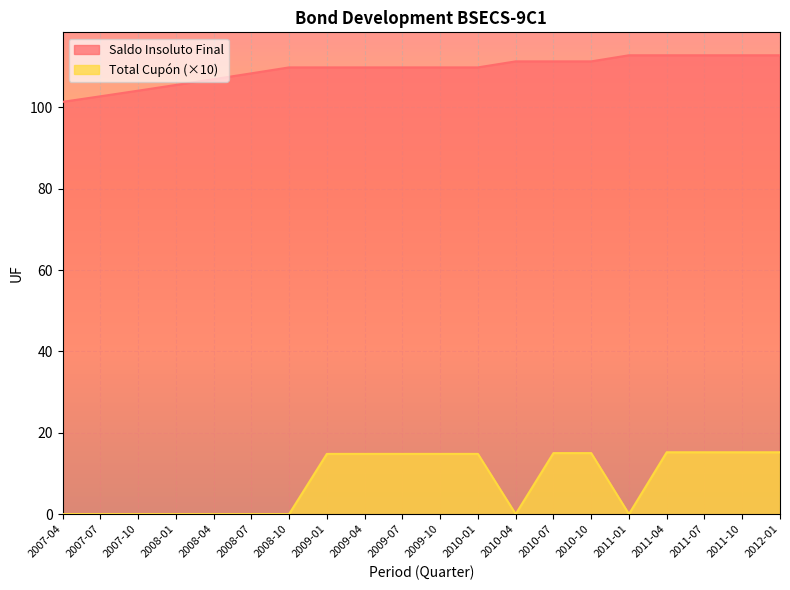

Reading right to left, list all the values displayed in this chart.

Saldo Insoluto Final: 2012-01=112.8	2011-10=112.8	2011-07=112.8	2011-04=112.8	2011-01=112.8	2010-10=111.3	2010-07=111.3	2010-04=111.3	2010-01=109.8	2009-10=109.8	2009-07=109.8	2009-04=109.8	2009-01=109.8	2008-10=109.8	2008-07=108.4	2008-04=106.9	2008-01=105.5	2007-10=104.1	2007-07=102.7	2007-04=101.3
Total Cupón: 2012-01=15.2	2011-10=15.2	2011-07=15.2	2011-04=15.2	2011-01=0.0	2010-10=15.0	2010-07=15.0	2010-04=0.0	2010-01=14.8	2009-10=14.8	2009-07=14.8	2009-04=14.8	2009-01=14.8	2008-10=0.0	2008-07=0.0	2008-04=0.0	2008-01=0.0	2007-10=0.0	2007-07=0.0	2007-04=0.0